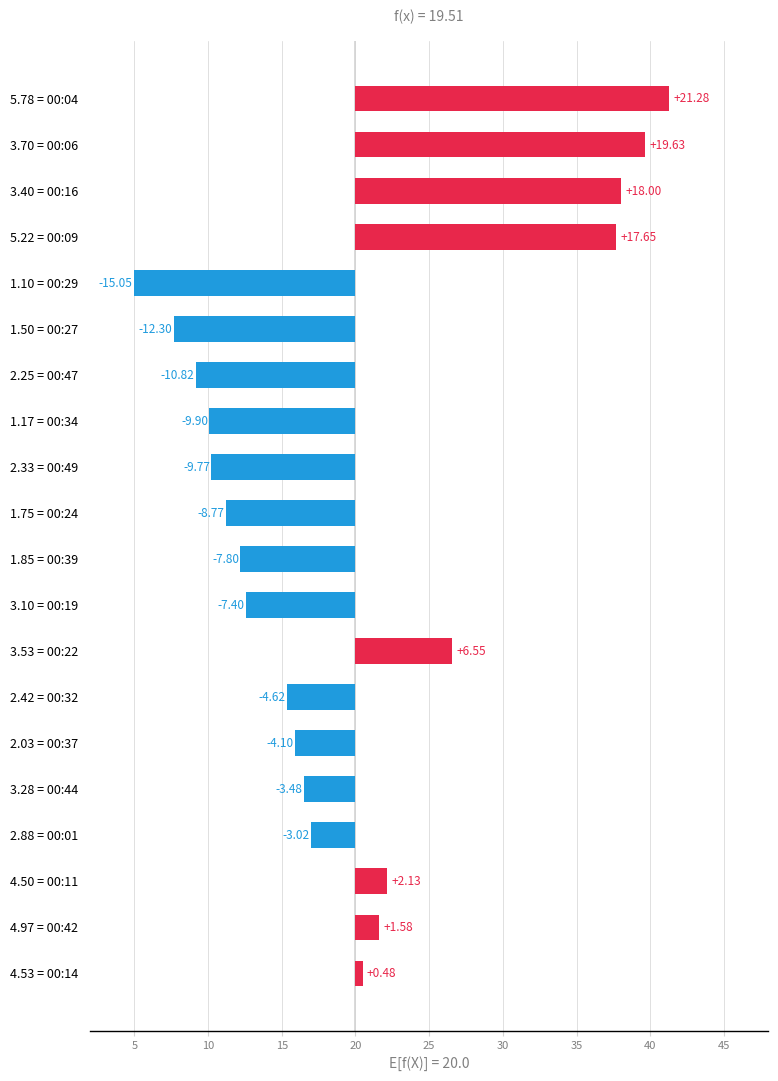

Are the bars grouped side by side (vs. stacked)?

No